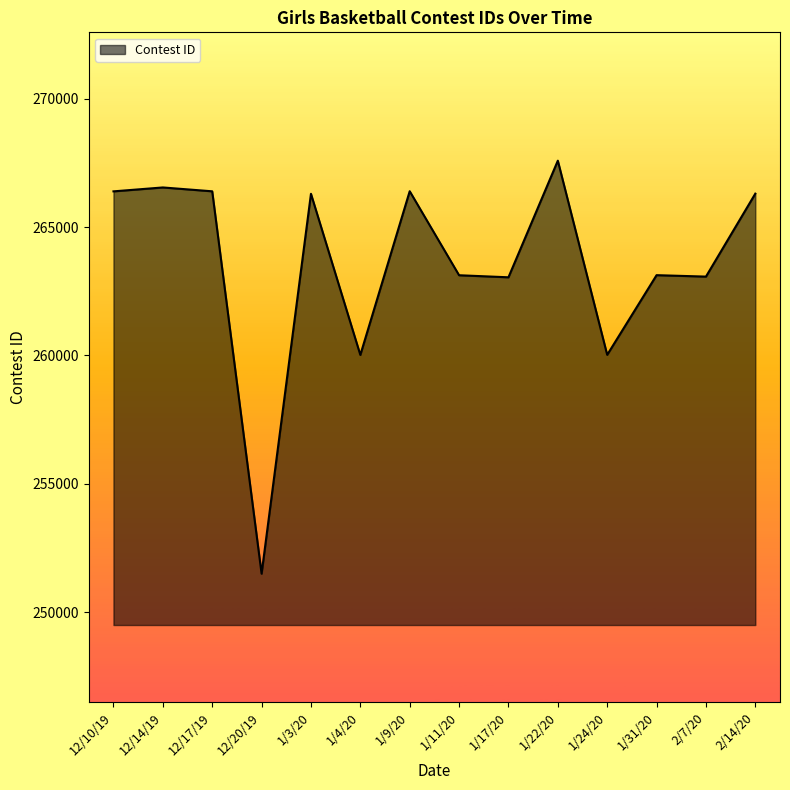

Is it true that the value at 1/9/20 is 383217?

False